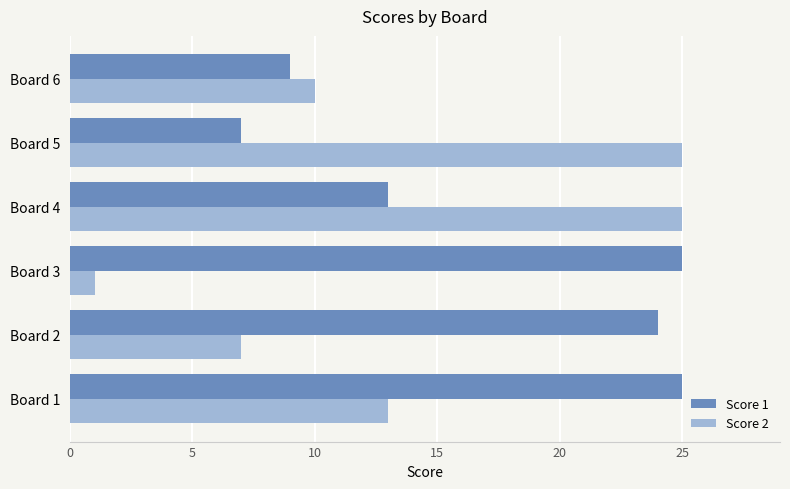

What is the smallest value displayed?

1